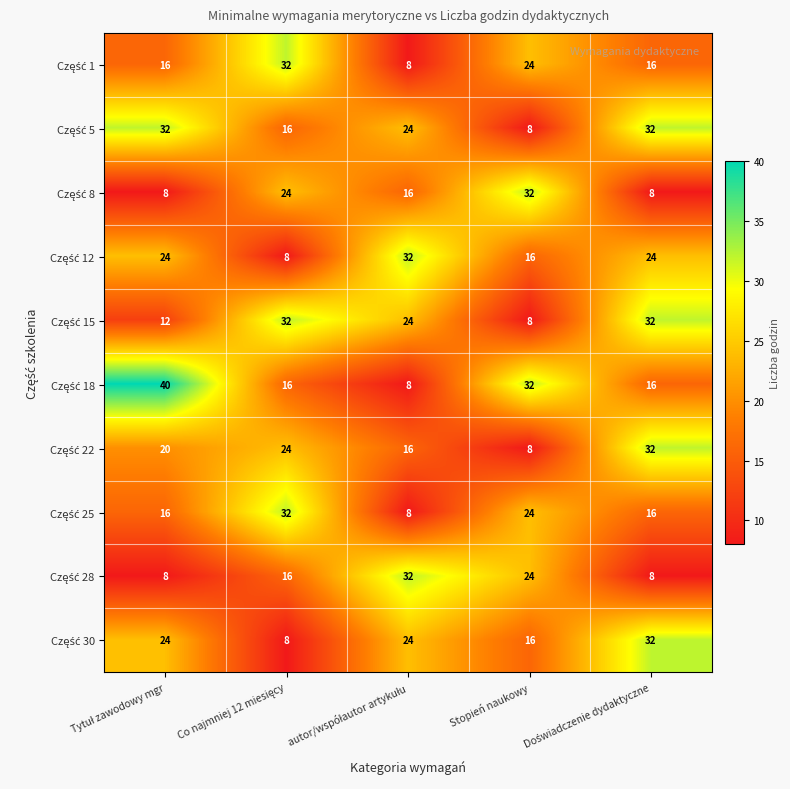

What is the minimum value shown in the chart?

8